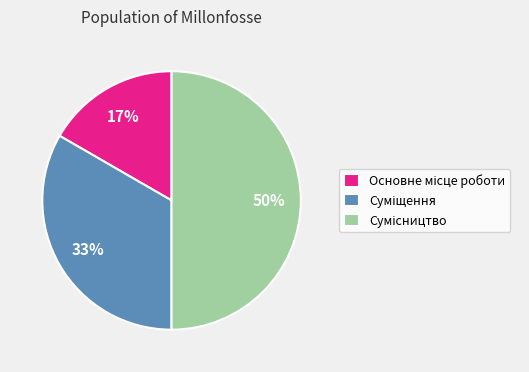

To the nearest percent, what is the average slice percentage?

33%